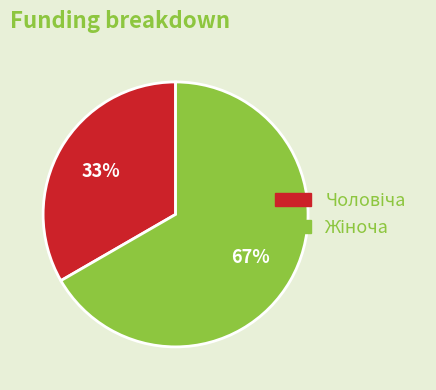

Is there a majority slice in this chart?

Yes